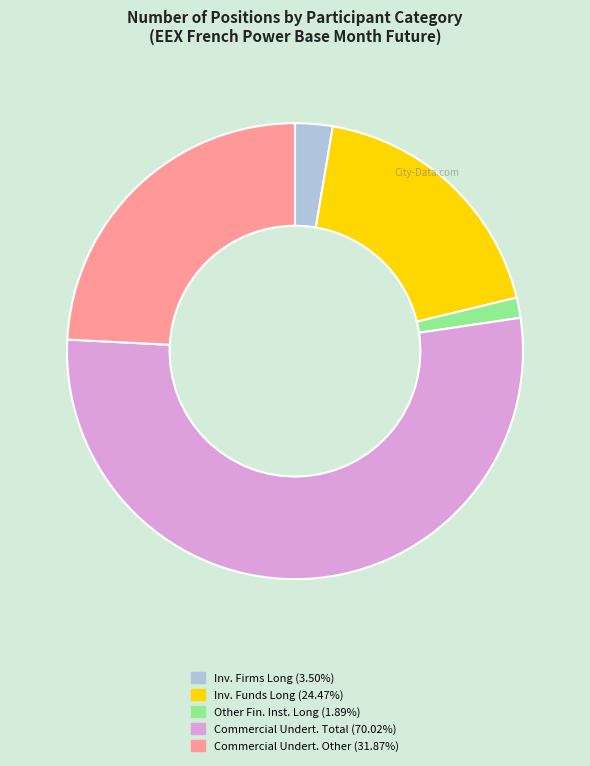

Is there any slice that represents more than half of the pie?

Yes